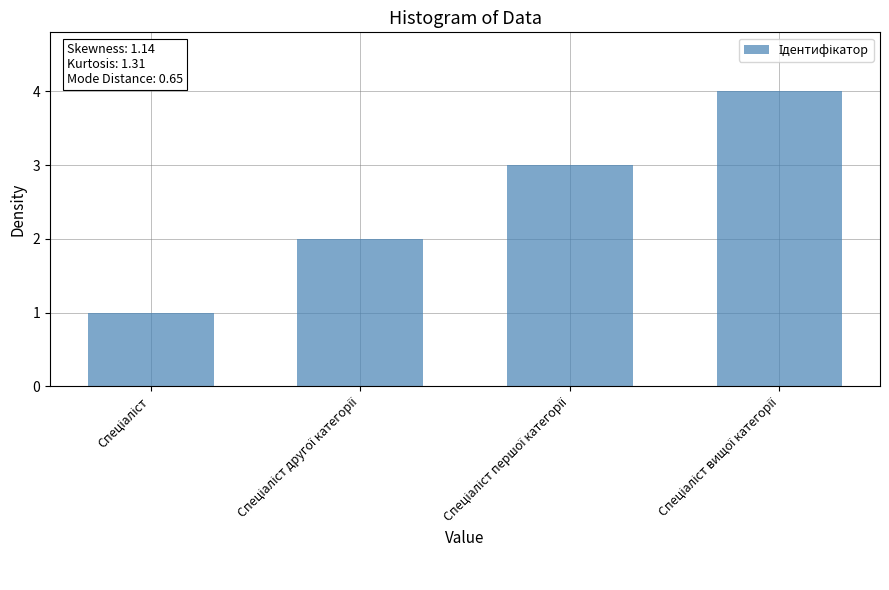

What is the sum of all values?

10